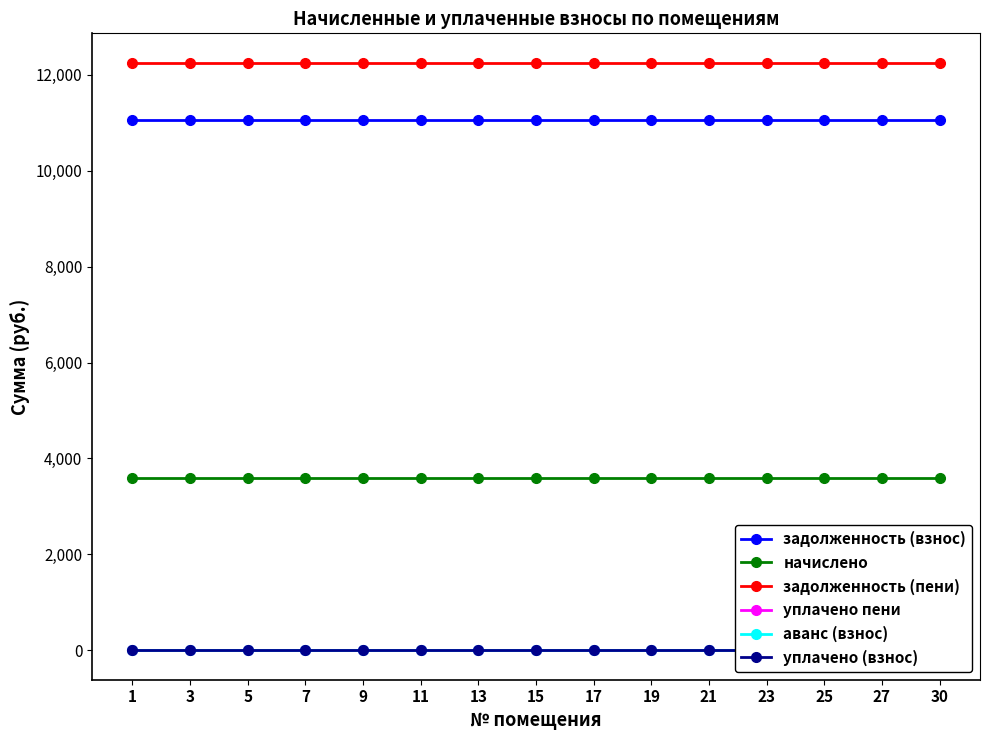

Reading left to right, what are all the values shown in this chart?

задолженность (взнос): 11050.5	11050.5	11050.5	11050.5	11050.5	11050.5	11050.5	11050.5	11050.5	11050.5	11050.5	11050.5	11050.5	11050.5	11050.5
начислено: 3600.0	3600.0	3600.0	3600.0	3600.0	3600.0	3600.0	3600.0	3600.0	3600.0	3600.0	3600.0	3600.0	3600.0	3600.0
задолженность (пени): 12250.5	12250.5	12250.5	12250.5	12250.5	12250.5	12250.5	12250.5	12250.5	12250.5	12250.5	12250.5	12250.5	12250.5	12250.5
уплачено пени: 0.0	0.0	0.0	0.0	0.0	0.0	0.0	0.0	0.0	0.0	0.0	0.0	0.0	0.0	0.0
аванс (взнос): 0.0	0.0	0.0	0.0	0.0	0.0	0.0	0.0	0.0	0.0	0.0	0.0	0.0	0.0	0.0
уплачено (взнос): 0.0	0.0	0.0	0.0	0.0	0.0	0.0	0.0	0.0	0.0	0.0	0.0	0.0	0.0	0.0